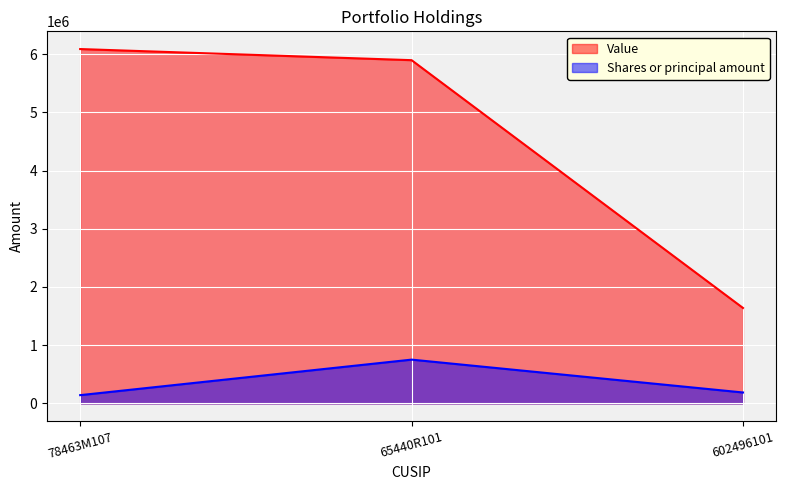

Reading left to right, list all the values displayed in this chart.

Value: 78463M107=6086000	65440R101=5895000	602496101=1639000
Shares or principal amount: 78463M107=141725	65440R101=751950	602496101=187525